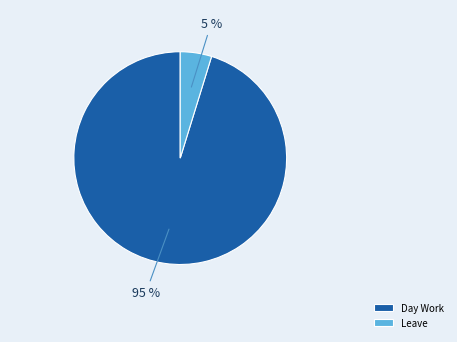

Is it true that Day Work is 95% of the pie?

True